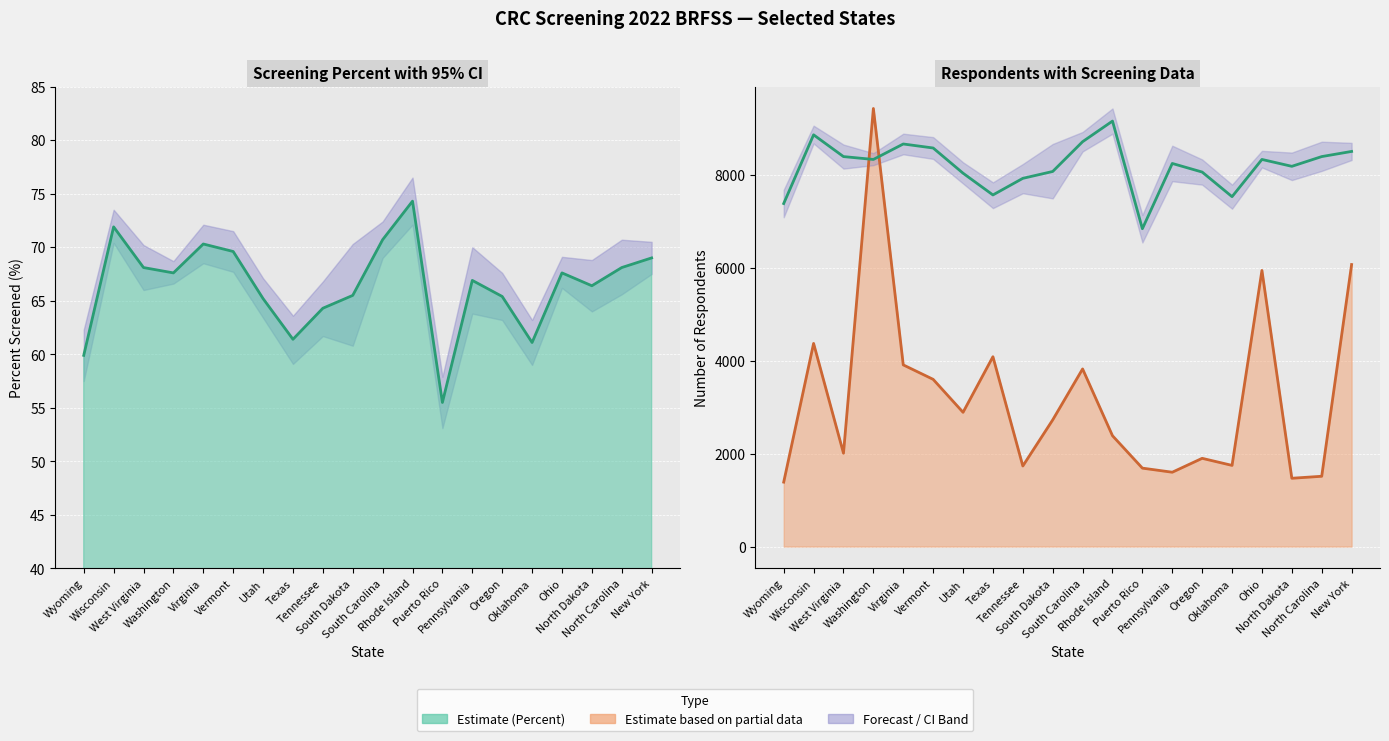

What is the difference between the second highest and minimum values?

2020.3